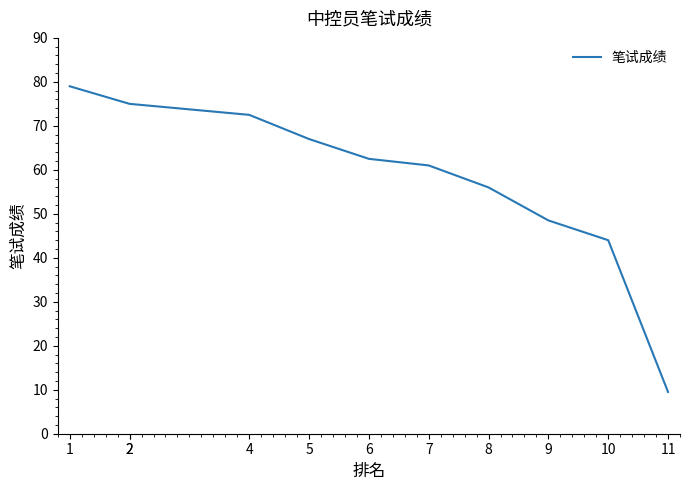

Which label corresponds to the largest value in the chart?

1